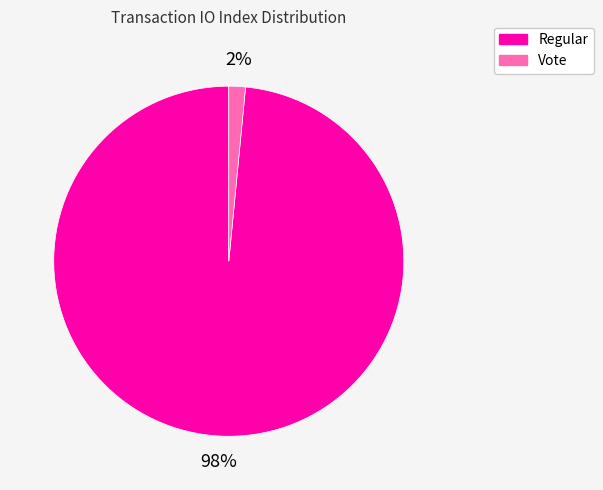

Is it true that Regular is 98% of the pie?

True